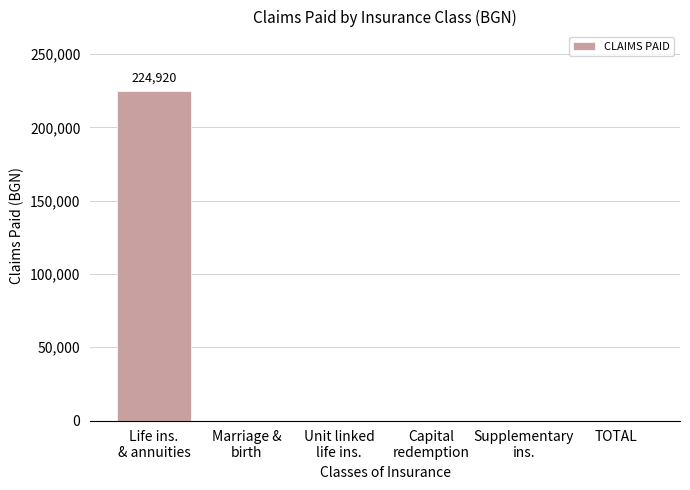

What is the maximum value shown in the chart?

224920.5